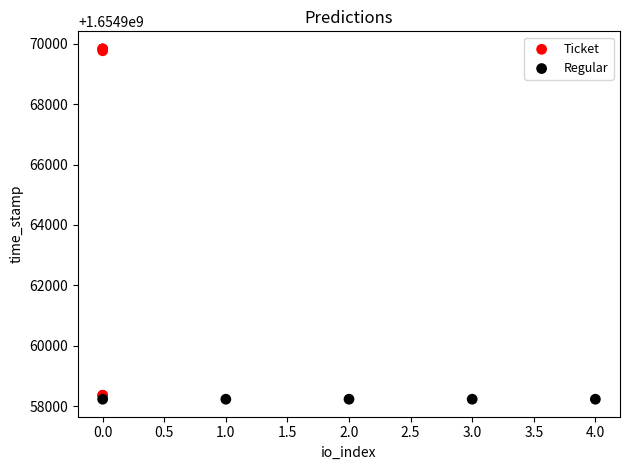

Which series reaches the minimum Y coordinate?

Regular